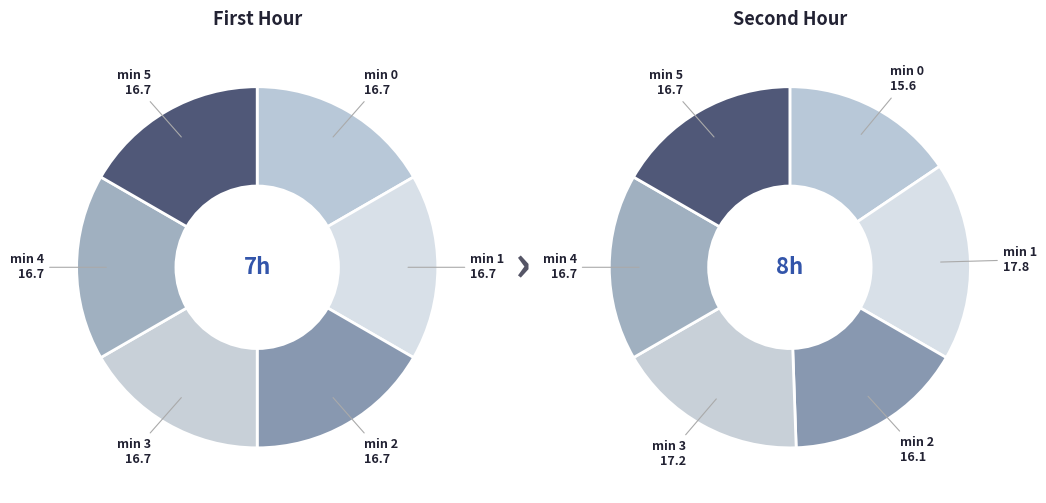

Is there any slice that represents more than half of the pie?

No